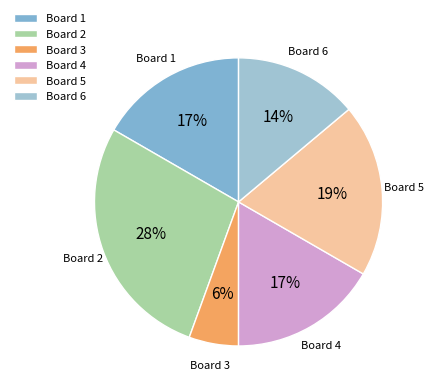

To the nearest percent, what is the average slice percentage?

17%